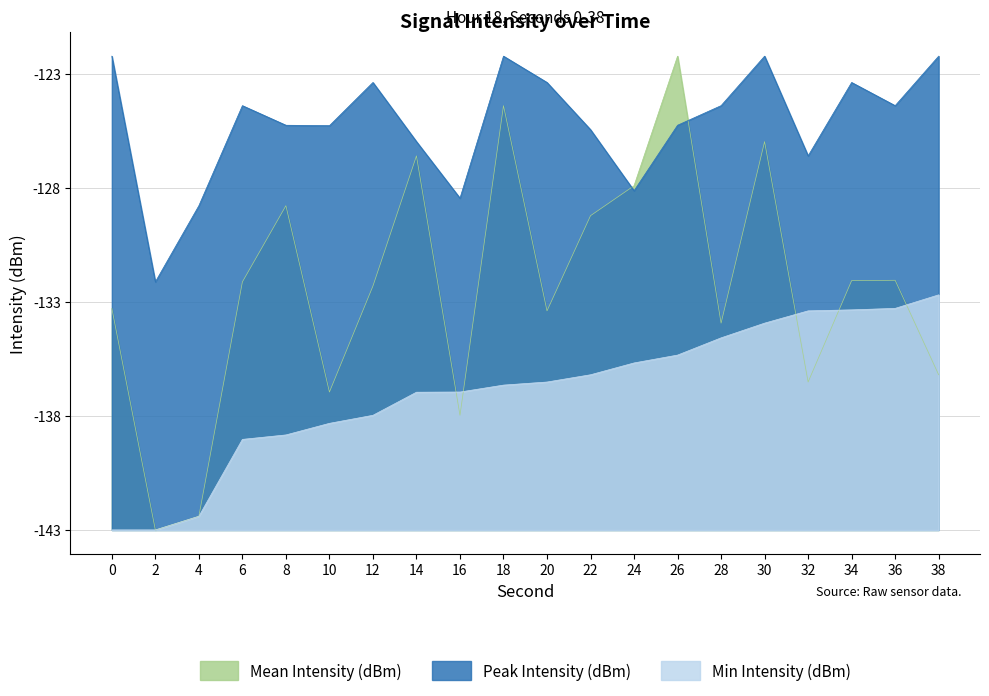

At which category does the chart reach its minimum across all series?

2